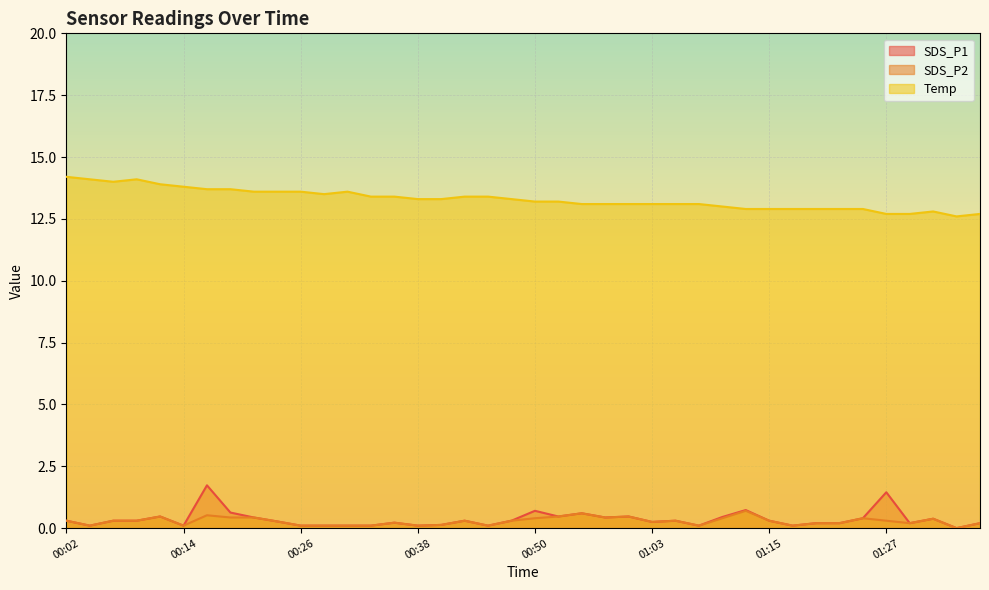

True or false: SDS_P2 and SDS_P1 cross at least once.

False